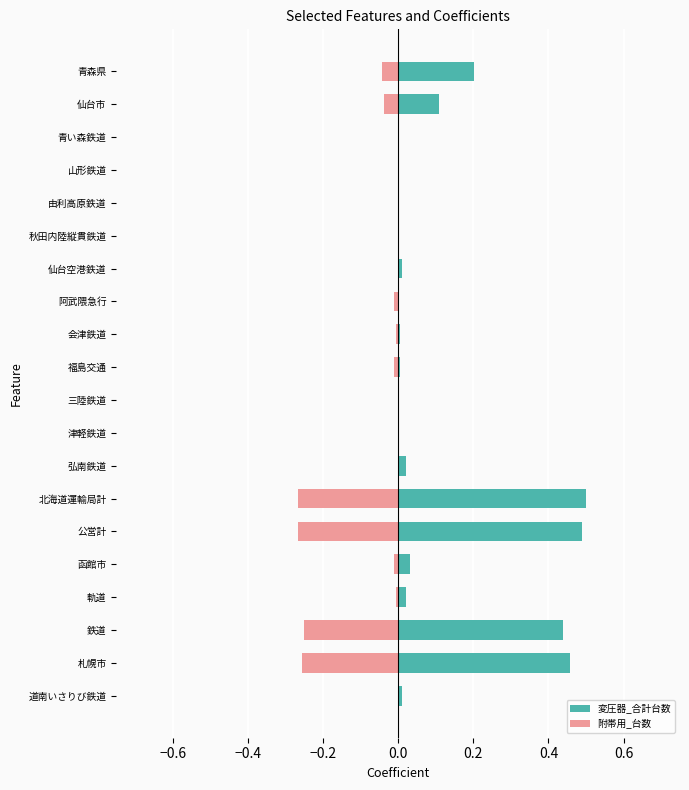

What position from the right is 福島交通?

10